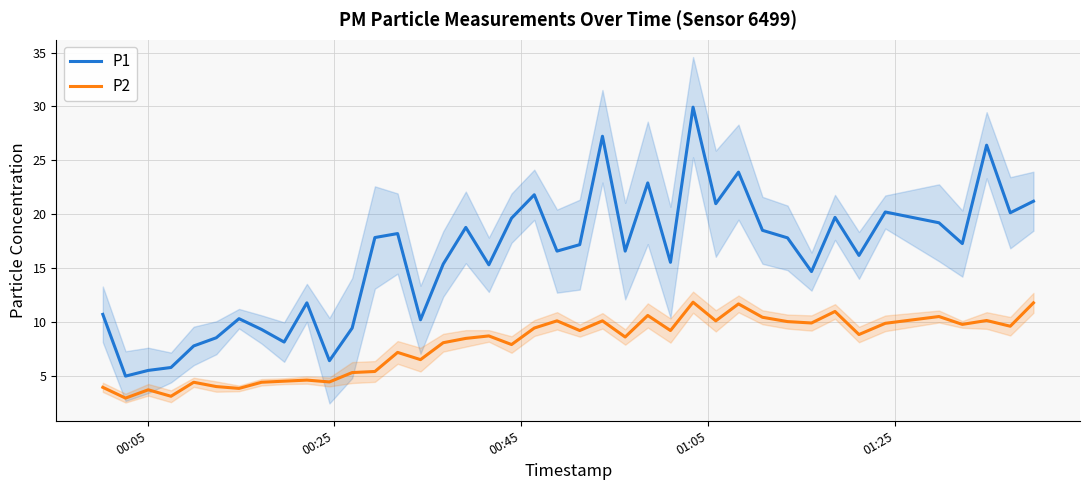

True or false: P1 and P2 intersect in this chart.

False